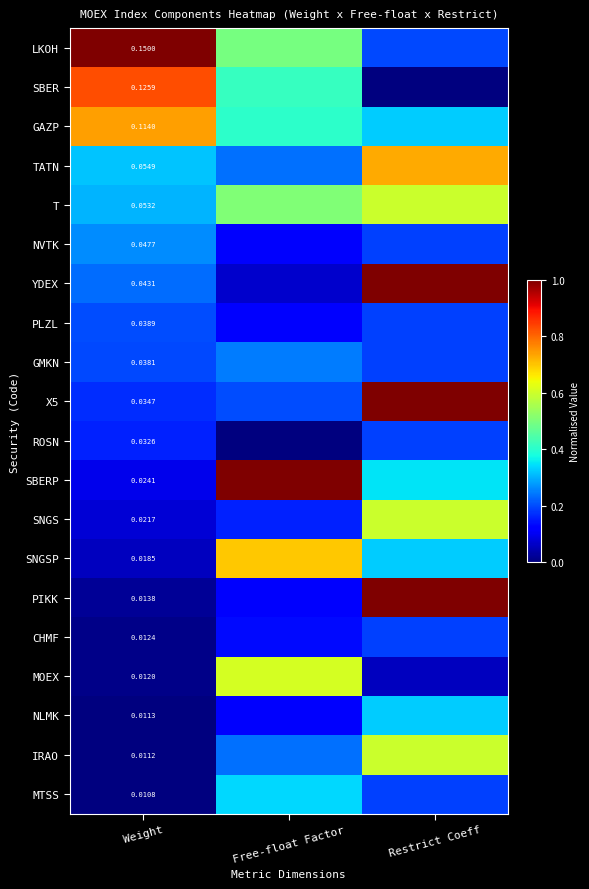

Is it true that NVTK equals 0.1 at Restrict Coeff?

False